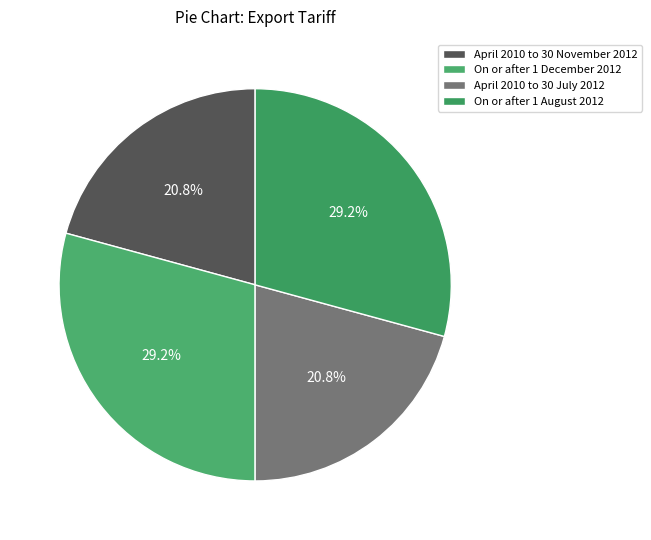

Does April 2010 to 30 November 2012 represent more than half of the total?

No